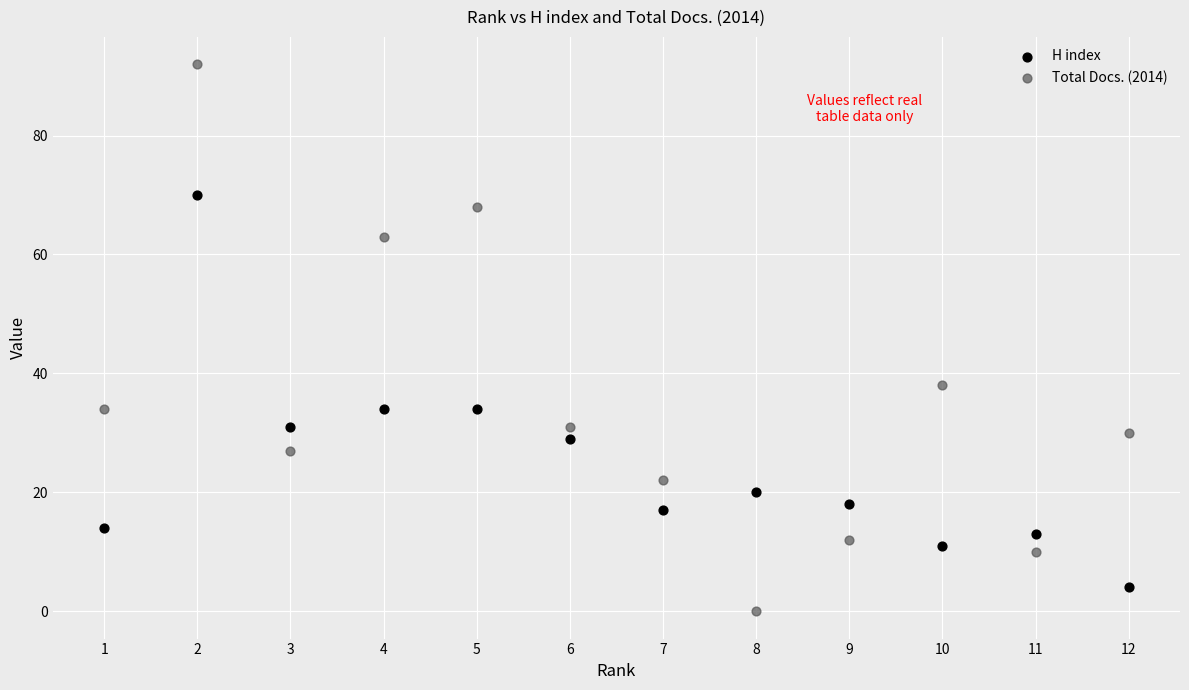

What are all the series names shown in the legend?

H index, Total Docs. (2014)